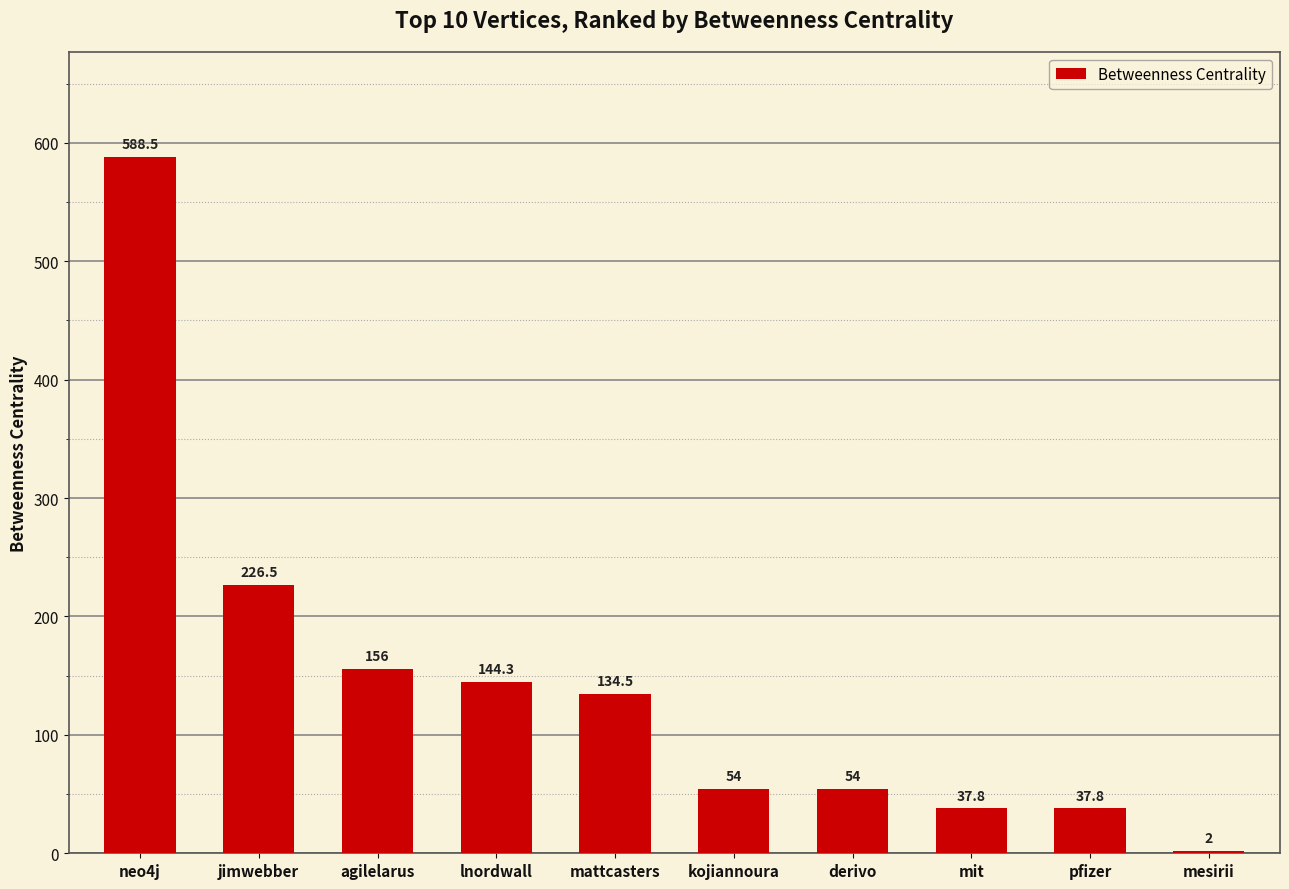

What is the greatest value displayed?

588.5